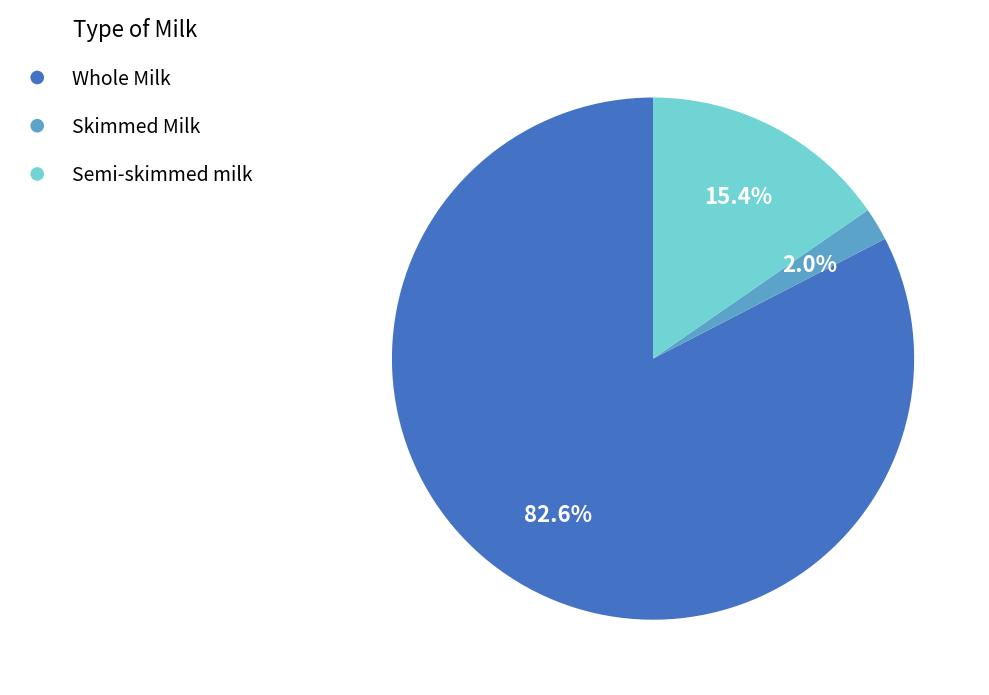

What percentage is the Skimmed Milk slice, to the nearest percent?

2%